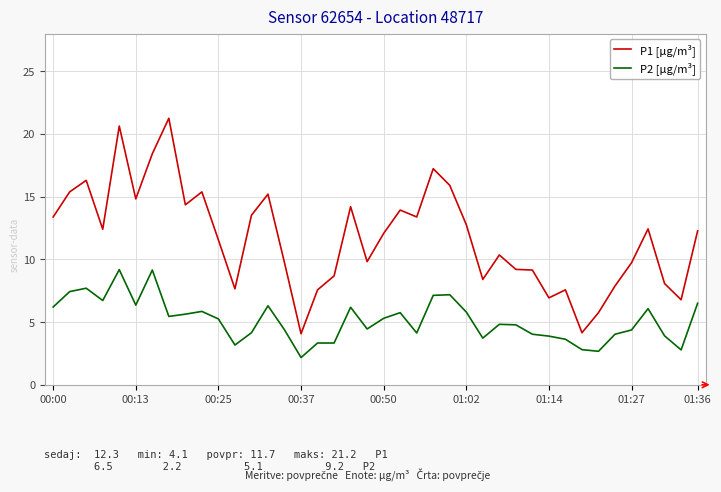

What is the difference between the maximum and minimum values in the P1 [µg/m³] series?

17.2